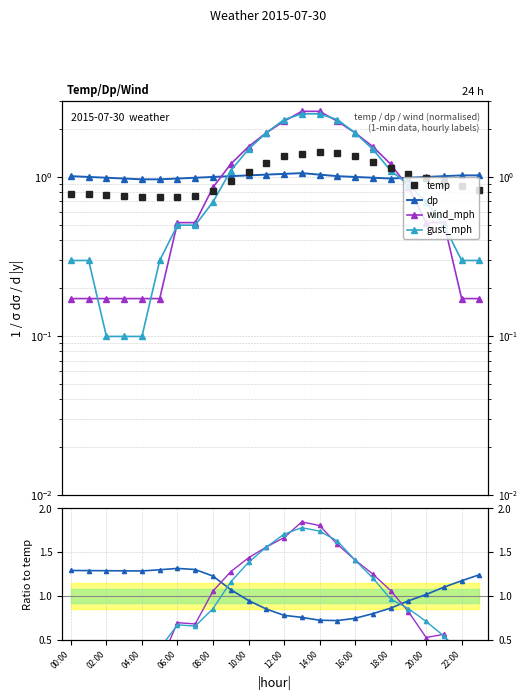

What are all the series names shown in the legend?

temp, dp, wind_mph, gust_mph